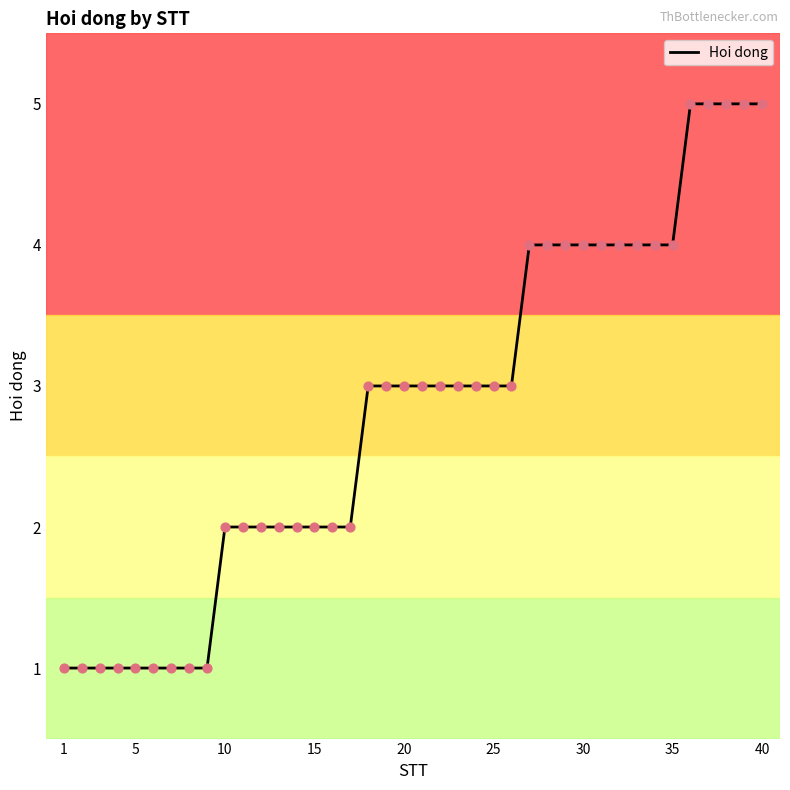

What is the difference between the maximum and minimum values?

4